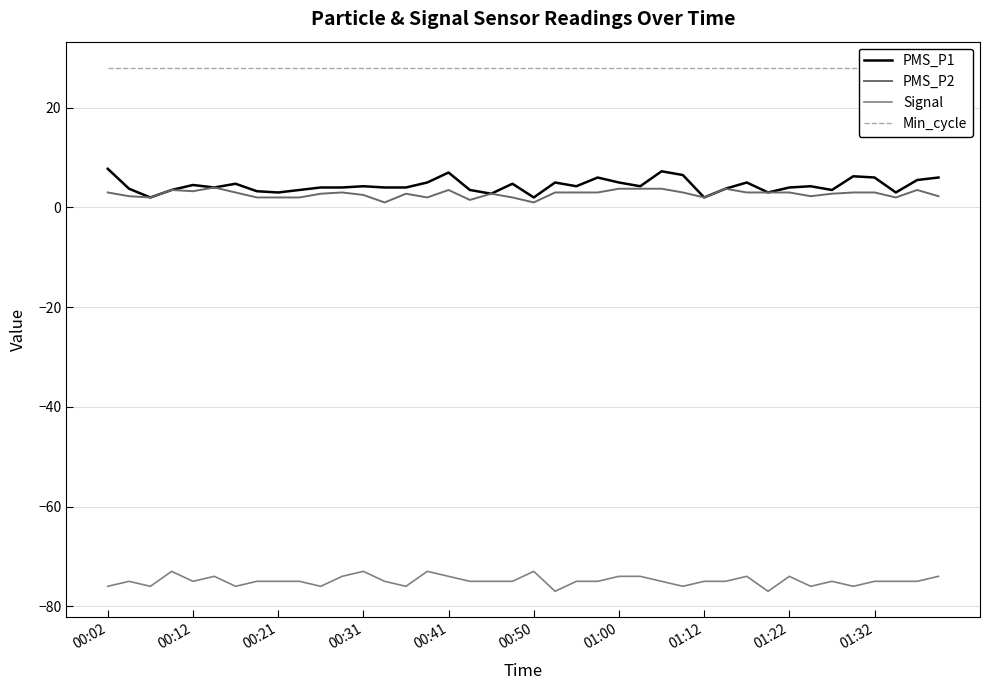

List the labels in order of PMS_P2 value, smallest first.

13, 20, 17, 00:21, 01:12, 01:22, 01:32, 15, 19, 28, 37, 00:12, 33, 39, 12, 10, 14, 18, 34, 00:02, 01:00, 11, 21, 22, 23, 27, 30, 31, 32, 35, 36, 00:41, 00:31, 16, 38, 24, 25, 26, 29, 00:50